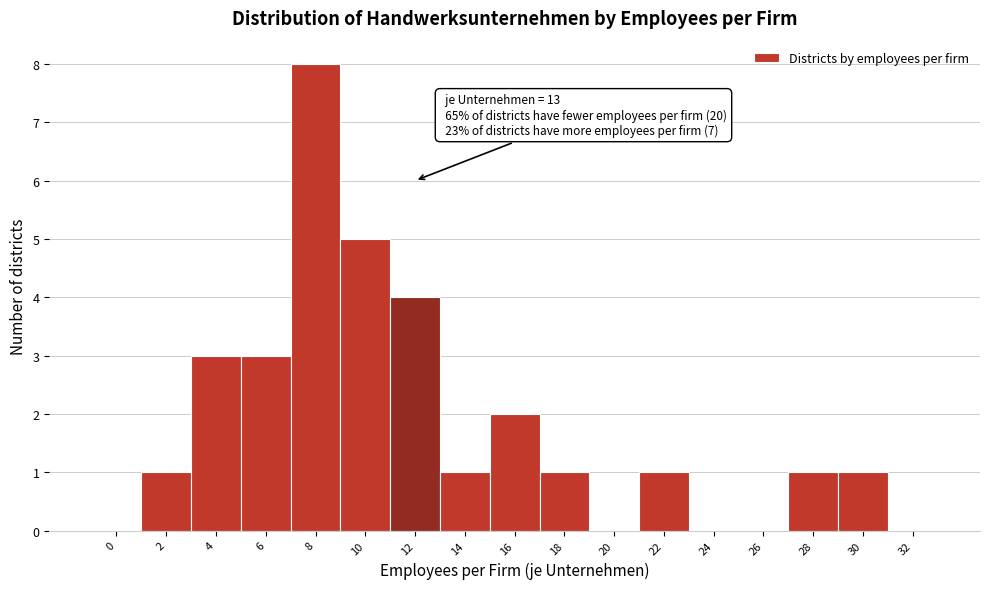

Reading left to right, extract all data points from this chart.

0=0	2=1	4=3	6=3	8=8	10=5	12=4	14=1	16=2	18=1	20=0	22=1	24=0	26=0	28=1	30=1	32=0